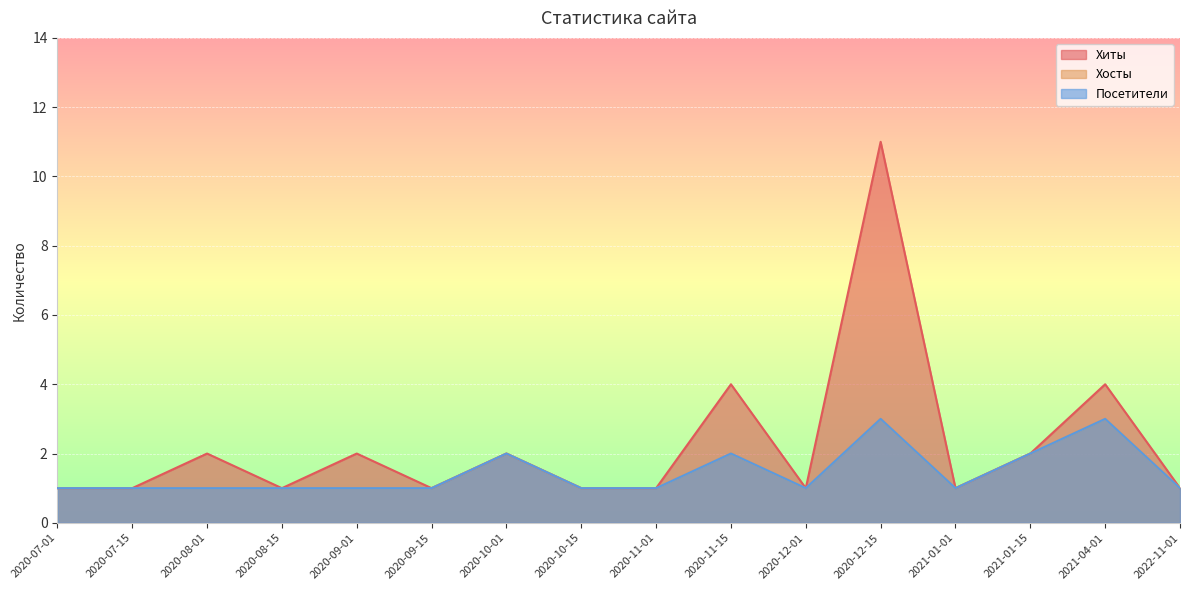

True or false: Хиты has a value of 1 at 2020-11-01.

True